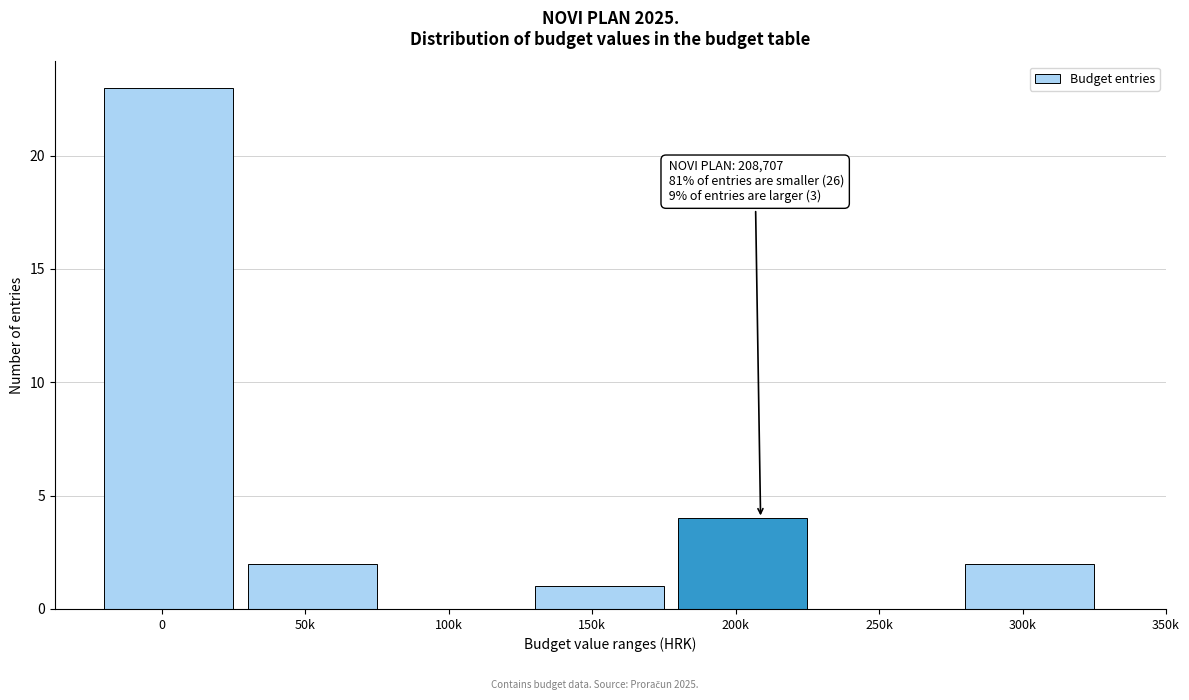

Reading left to right, extract all data points from this chart.

0=23	50k=2	100k=0	150k=1	200k=4	250k=0	300k=2